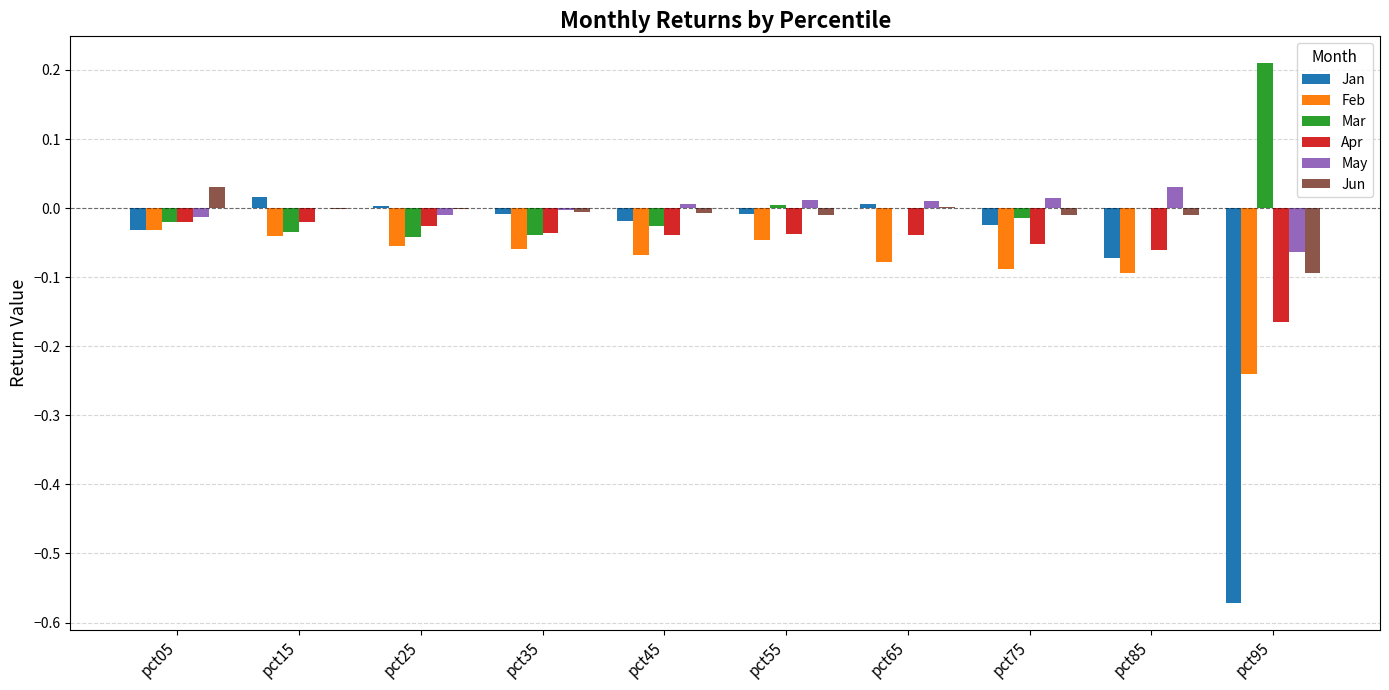

How many categories are shown in the chart?

10